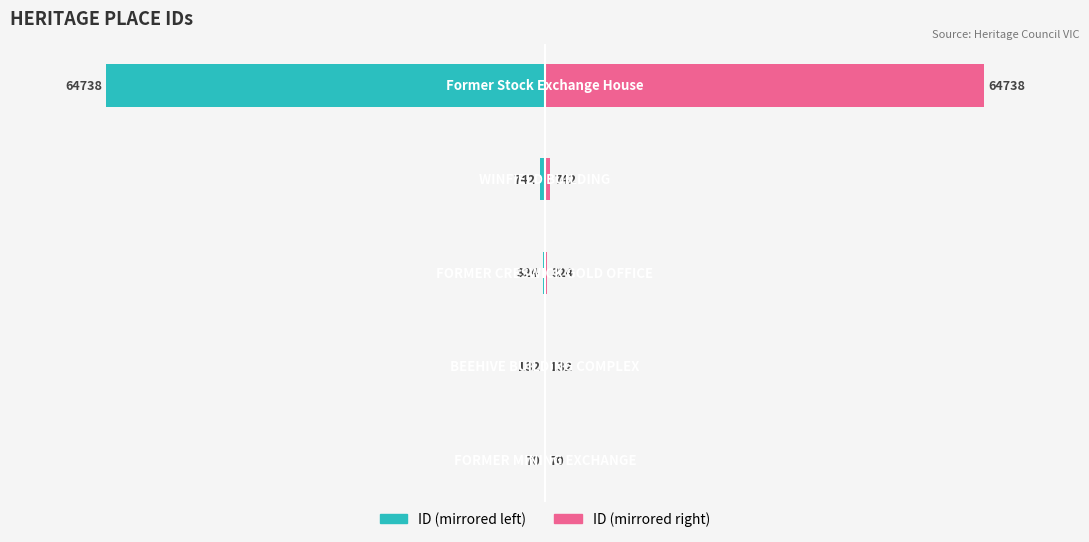

Rank the series at −20000 from lowest to highest value.

ID (left), ID (right)